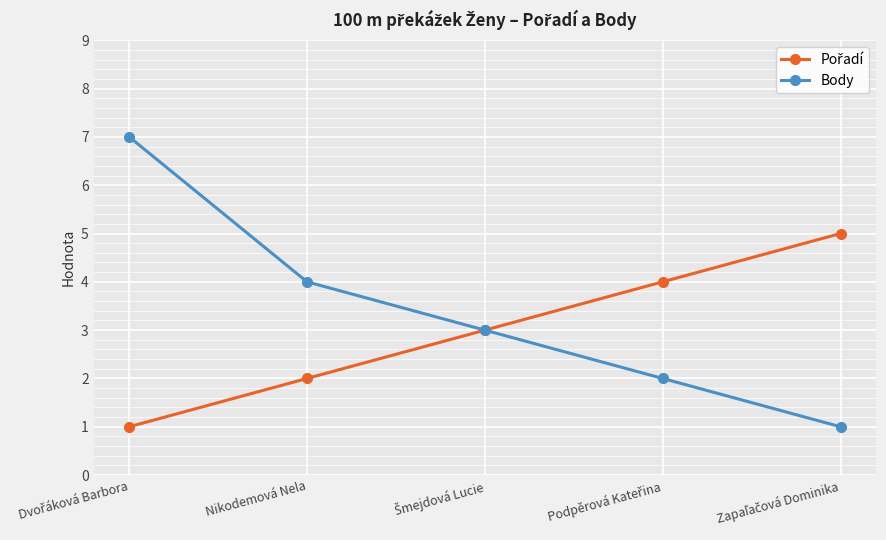

Which series has the widest spread of values?

Body